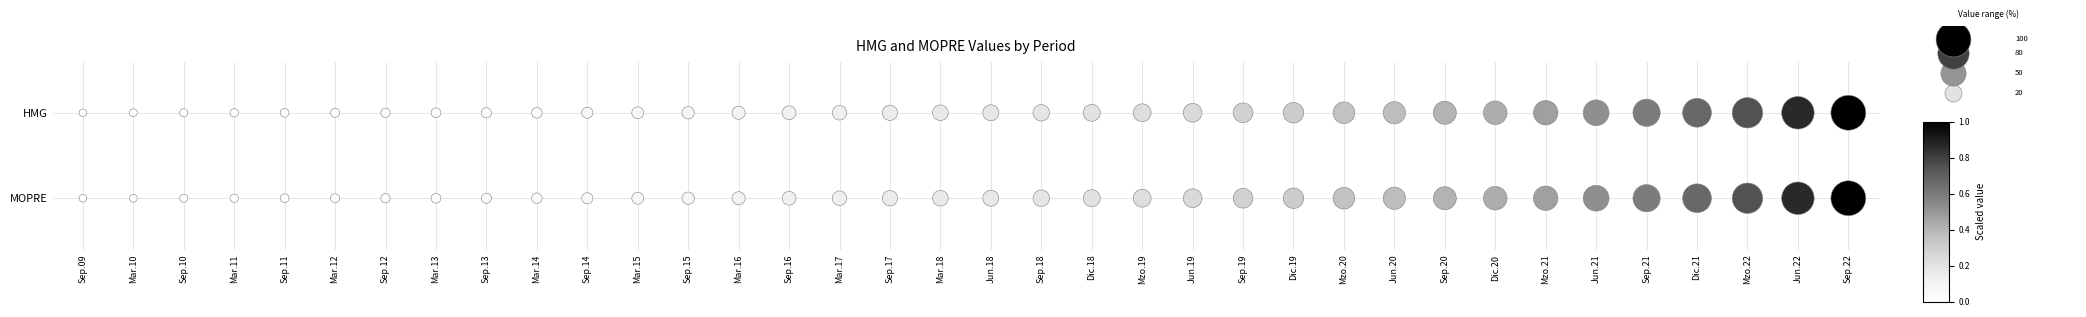

What is the sum of the HMG values at Mar.18 and Sep.20?

2